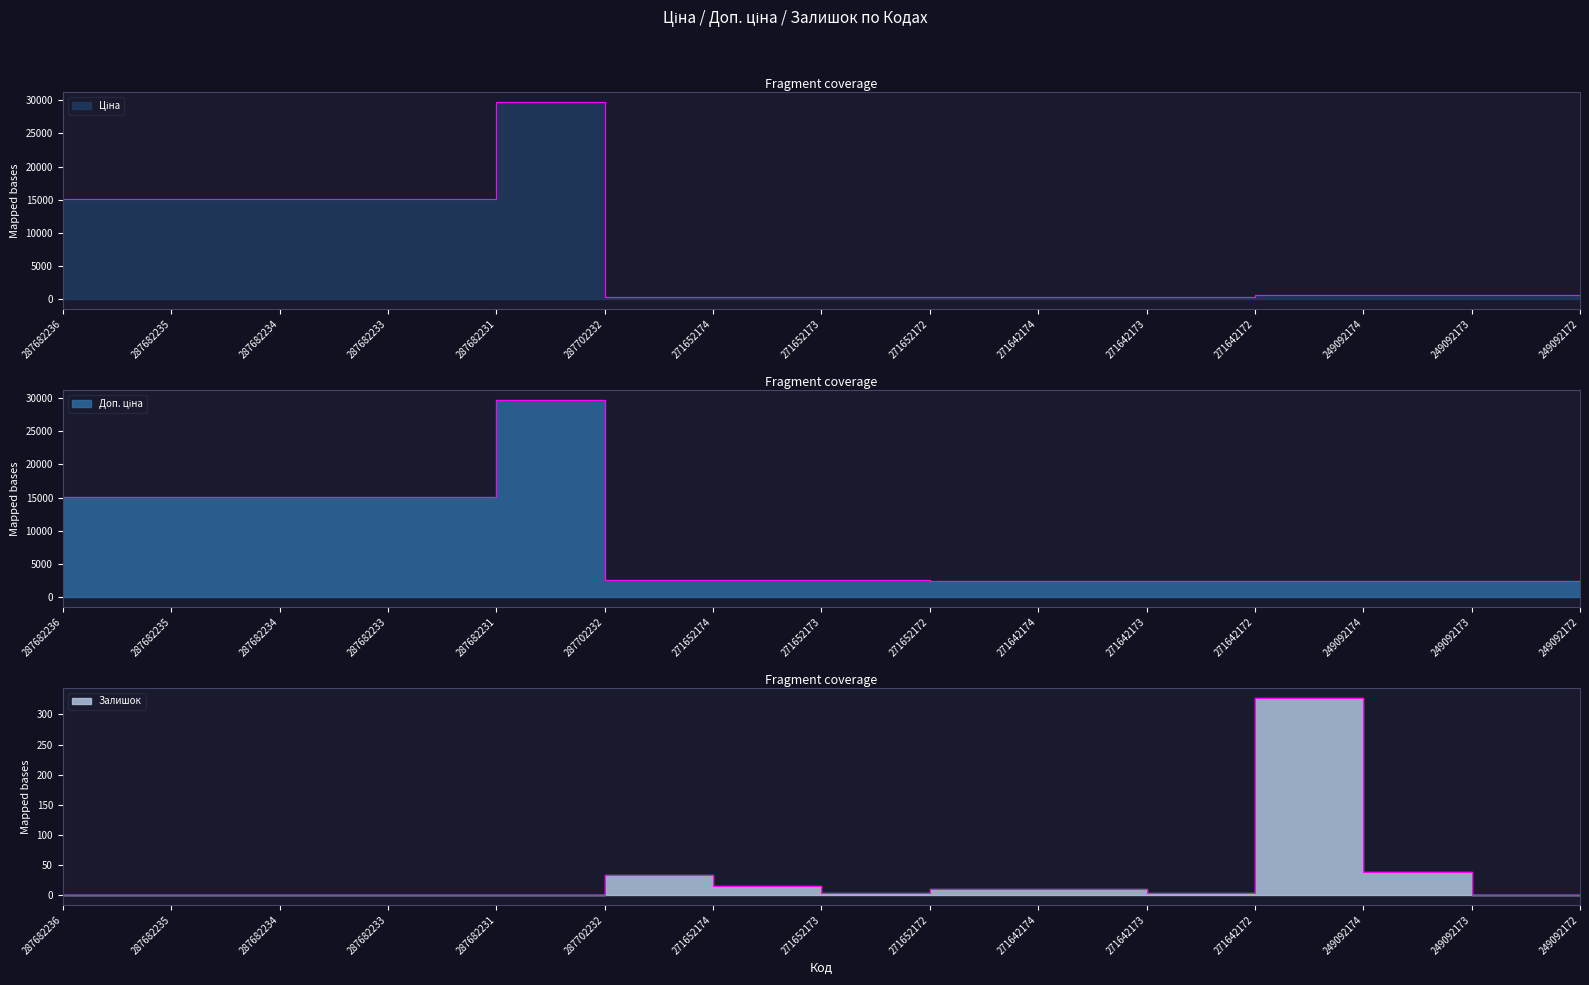

Rank the series by their maximum value, from lowest to highest.

Залишок, Ціна, Доп. ціна